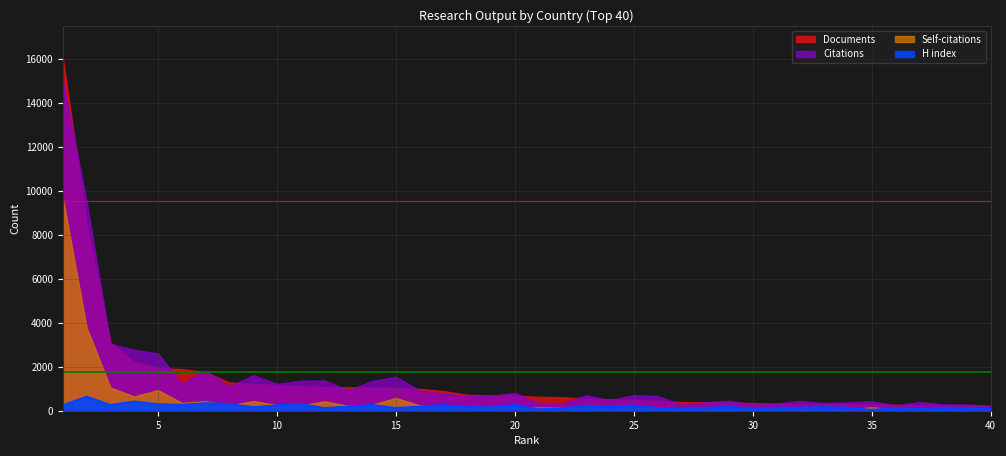

Reading right to left, what are all the values shown in this chart?

Citations: 219	284	291	395	238	432	380	350	445	331	291	452	388	277	670	714	477	702	332	355	808	677	671	787	918	1541	1348	927	1378	1359	1220	1615	1102	1833	1228	2605	2769	3043	9528	15021
Documents: 214	241	249	256	271	295	296	299	309	313	344	383	385	395	452	486	522	543	613	631	690	694	723	894	995	1038	1057	1068	1076	1106	1159	1222	1288	1748	1894	1932	2213	3099	8525	16038
Self-citations: 38	31	40	50	43	164	42	62	89	67	68	90	79	65	139	111	78	117	147	150	140	172	157	159	245	582	273	222	428	239	247	443	232	438	357	935	649	1055	3791	9698
H index: 75	122	146	76	128	47	142	169	143	149	86	200	121	132	121	248	167	238	121	72	272	159	170	265	190	133	271	193	128	311	247	167	316	350	277	304	426	269	646	256